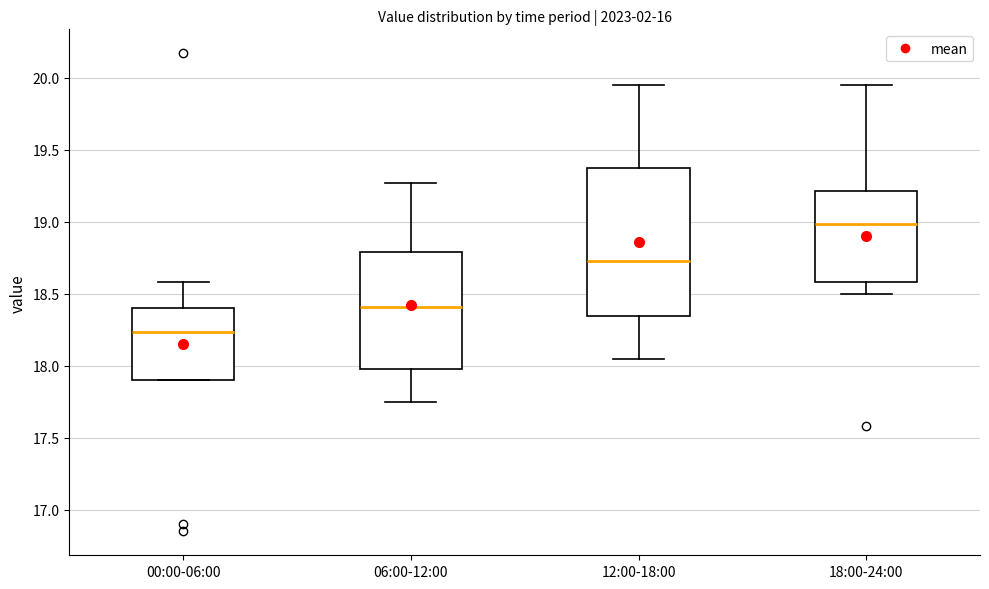

Comparing the boxes themselves (not the whiskers), which one is the tallest?

12:00-18:00